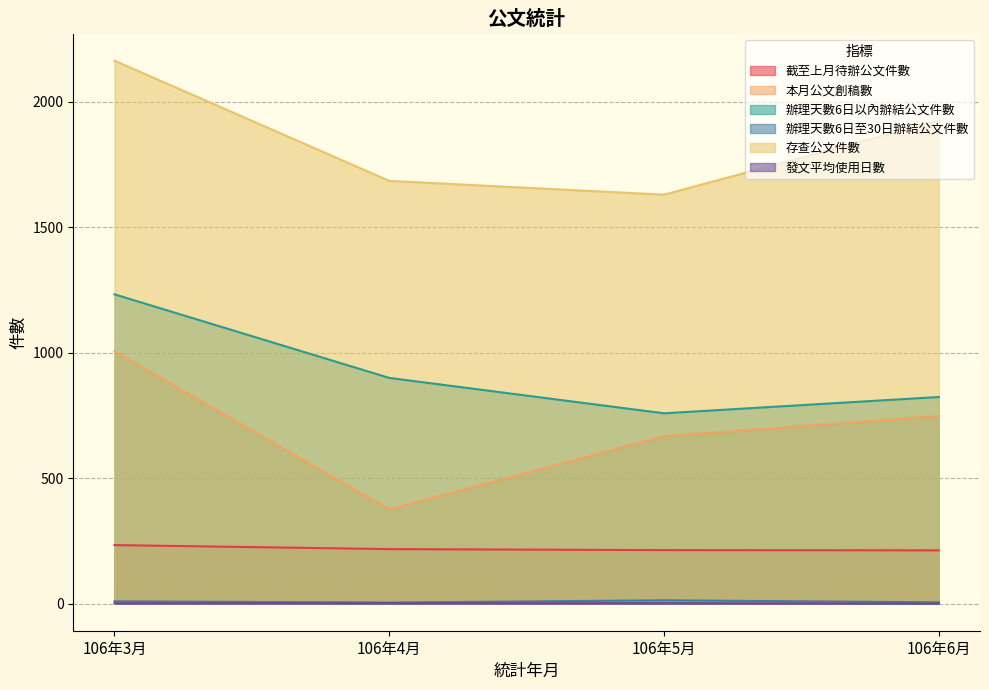

Which category has the highest value across all series?

106年3月